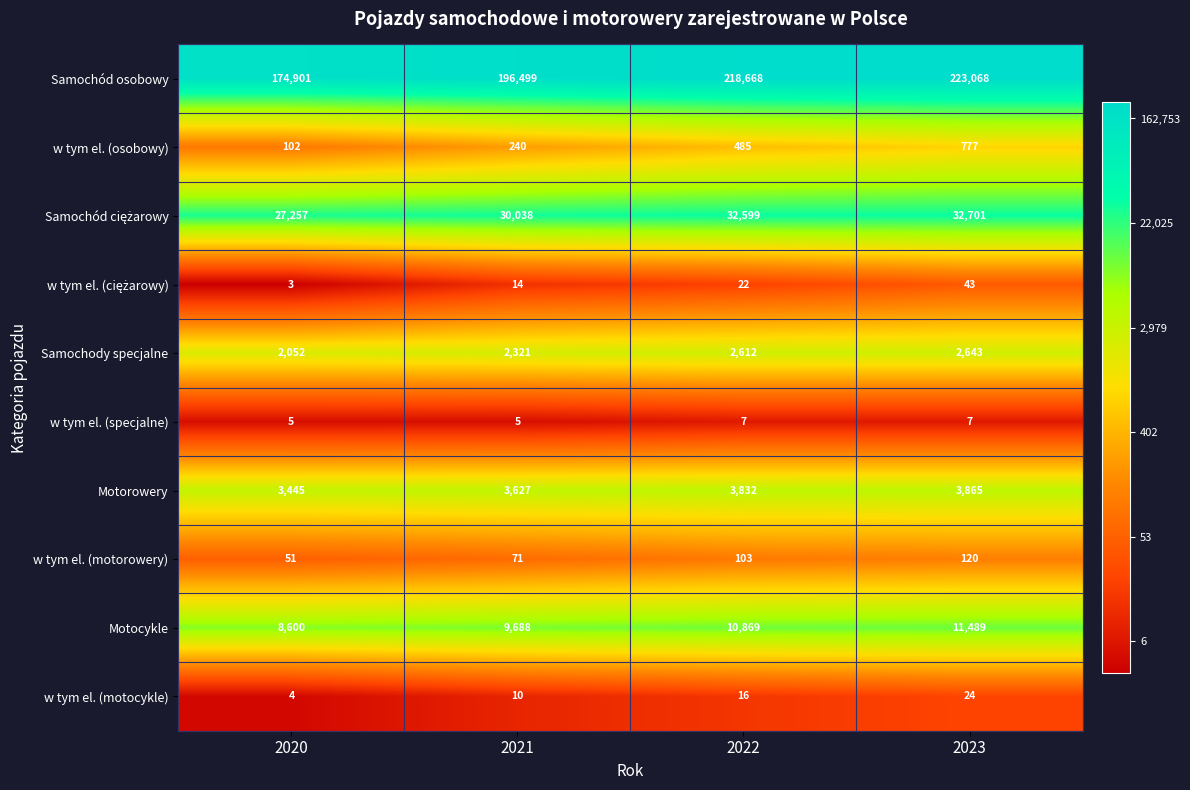

Is it true that w tym el. (osobowy) equals 102 at 2020?

True